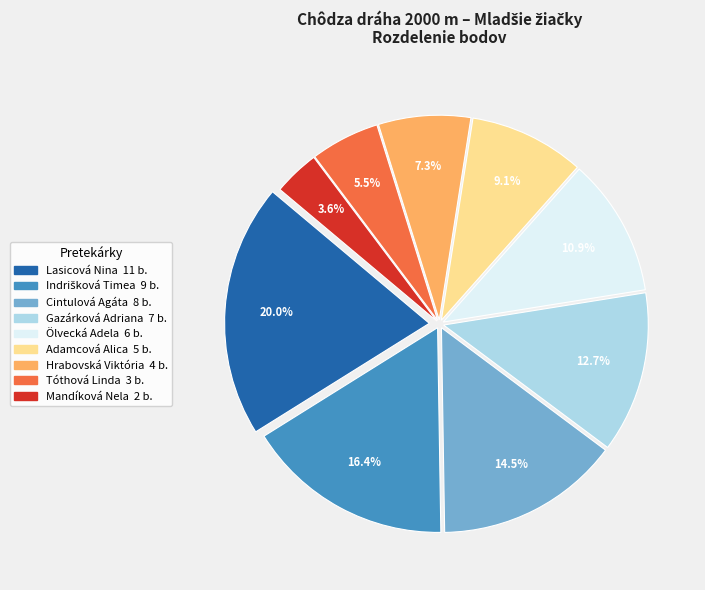

What is the smallest slice in the pie chart?

Mandíková Nela